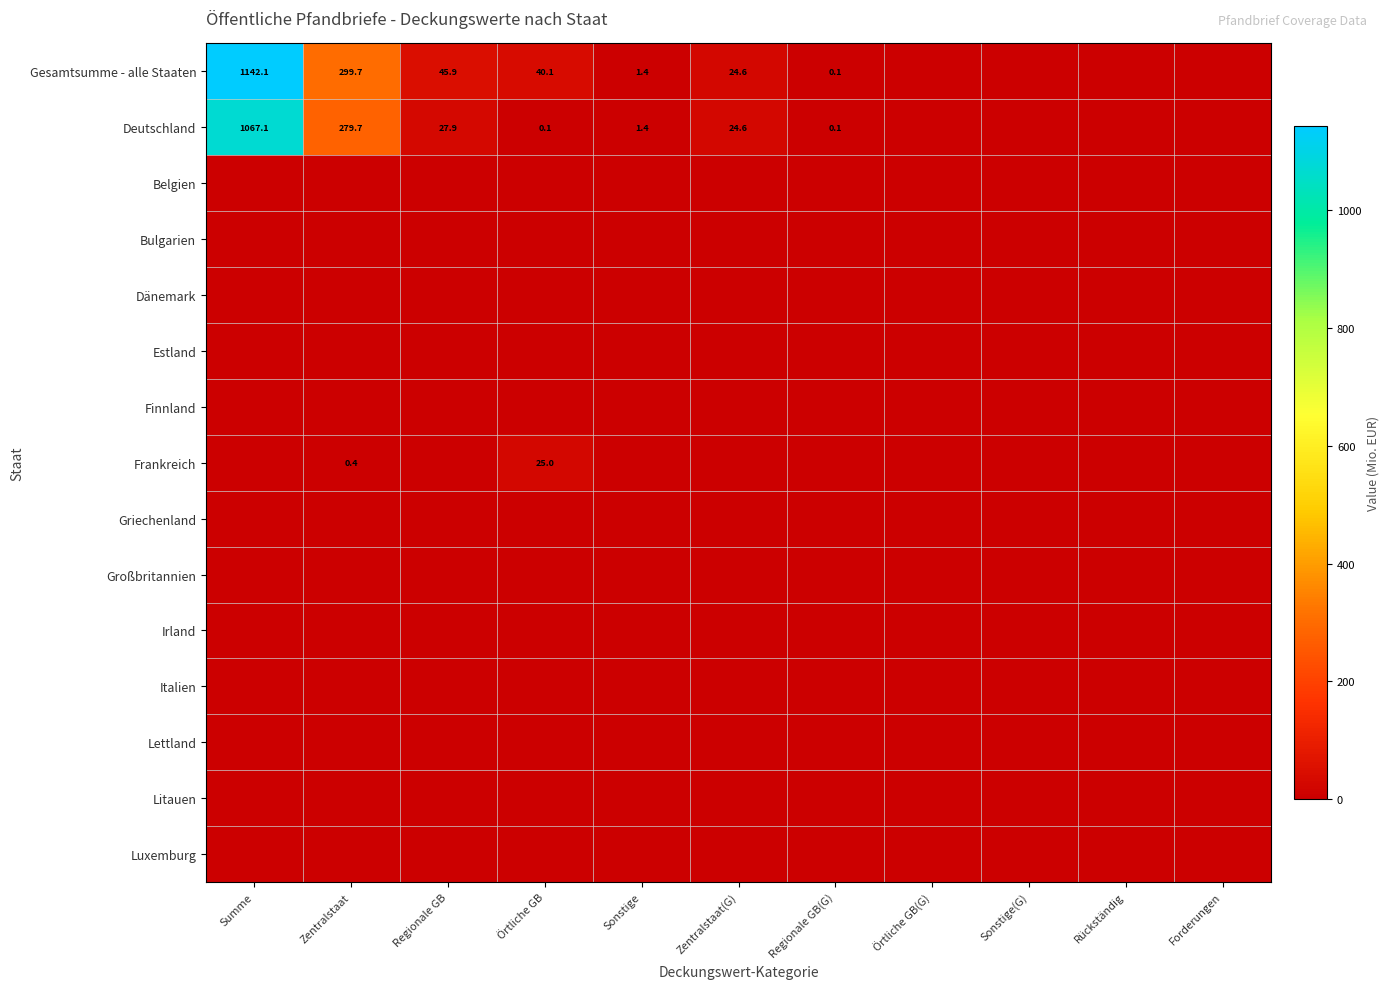

The Frankreich series shows 25.0 at Örtliche GB. True or false?

True